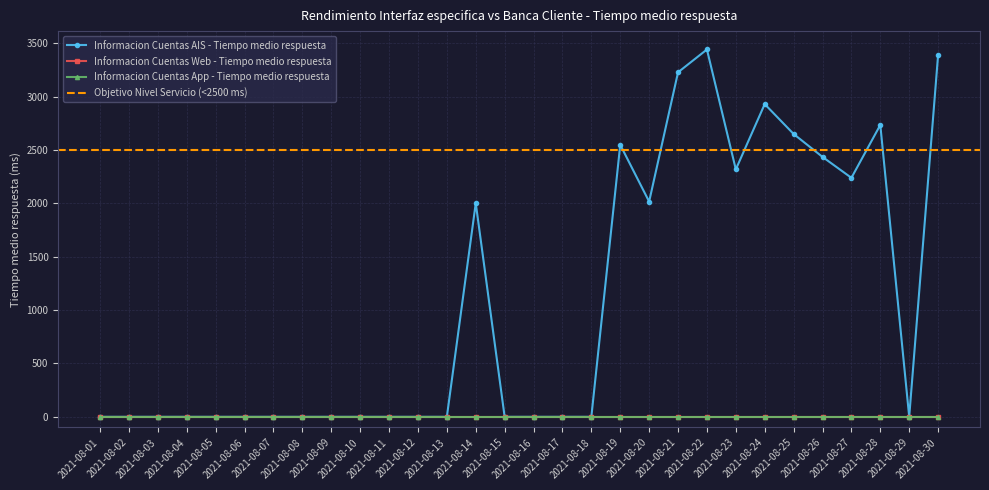

Is it true that Informacion Cuentas AIS - Tiempo medio respuesta equals 2017.0 at 2021-08-20?

True